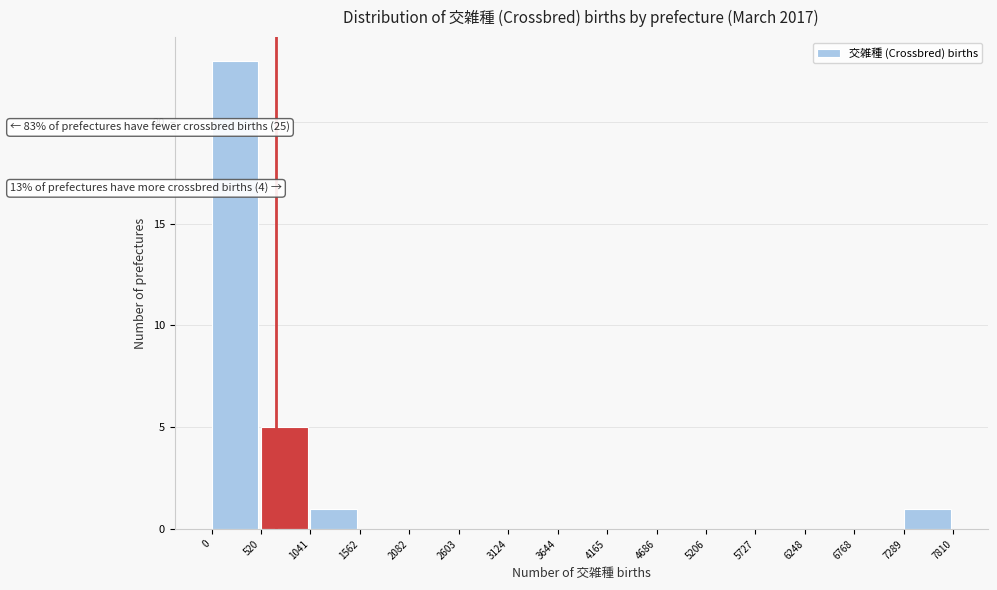

Which range on the x-axis has the tallest bar?

0 to 520